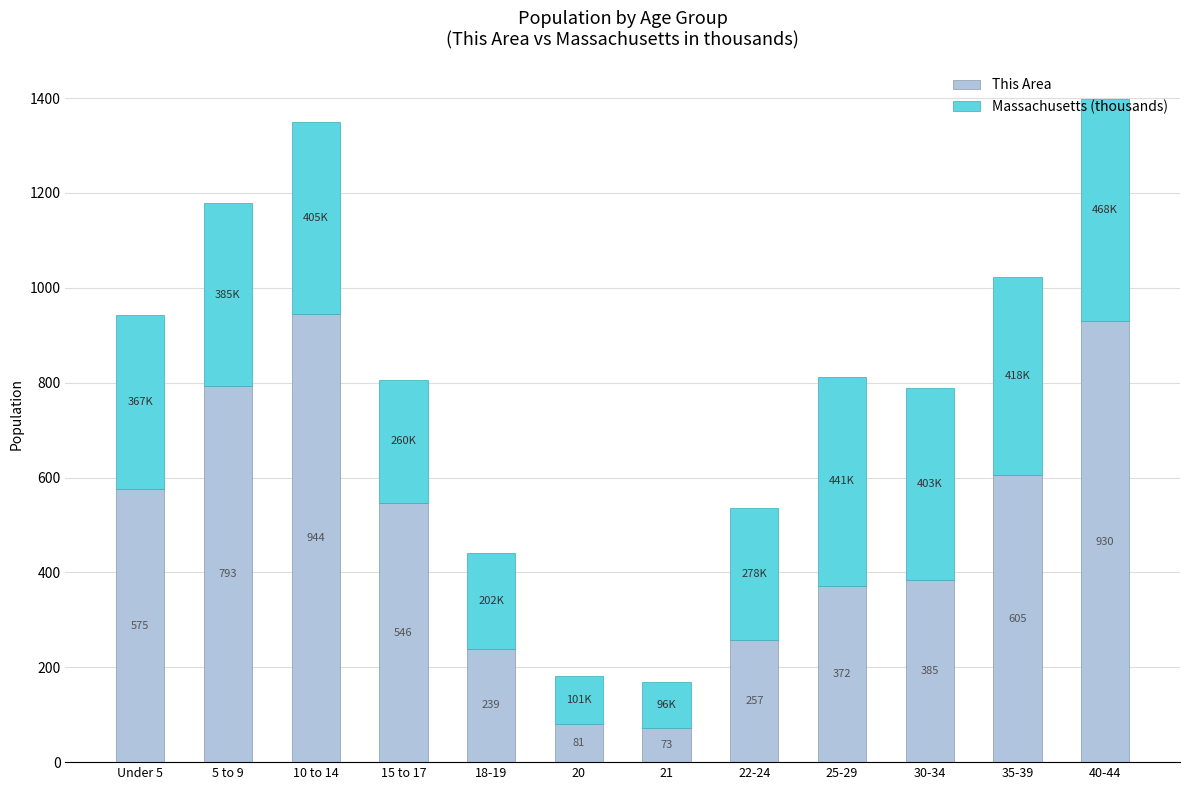

Are the bars grouped side by side (vs. stacked)?

No